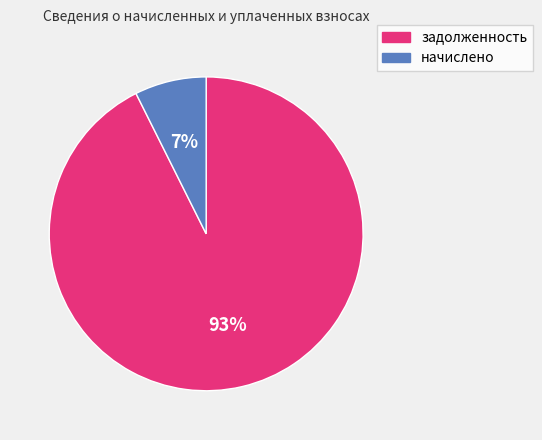

Do начислено and задолженность together represent more than half of the pie?

Yes